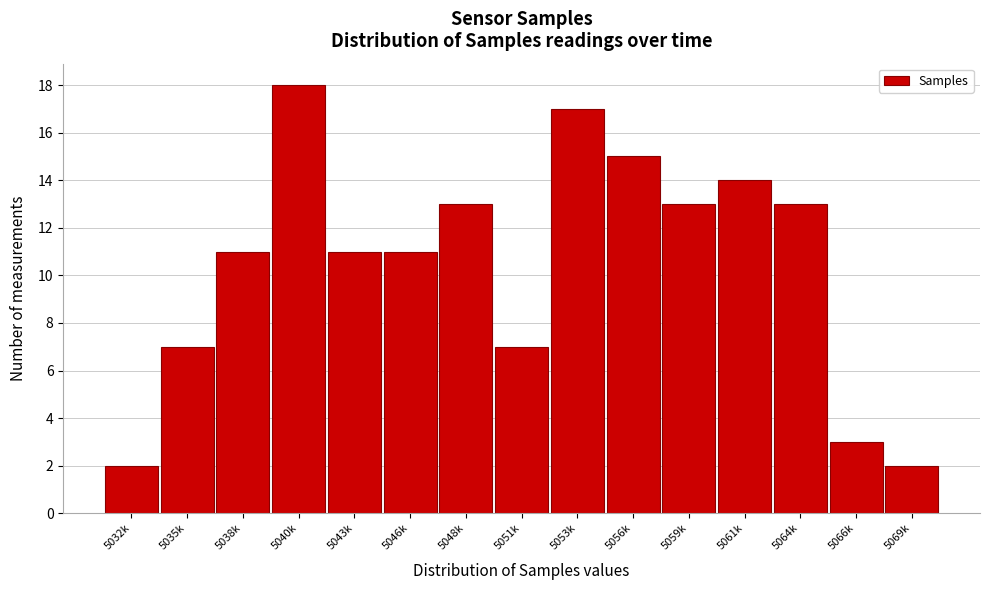

Reading left to right, extract all data points from this chart.

2	7	11	18	11	11	13	7	17	15	13	14	13	3	2